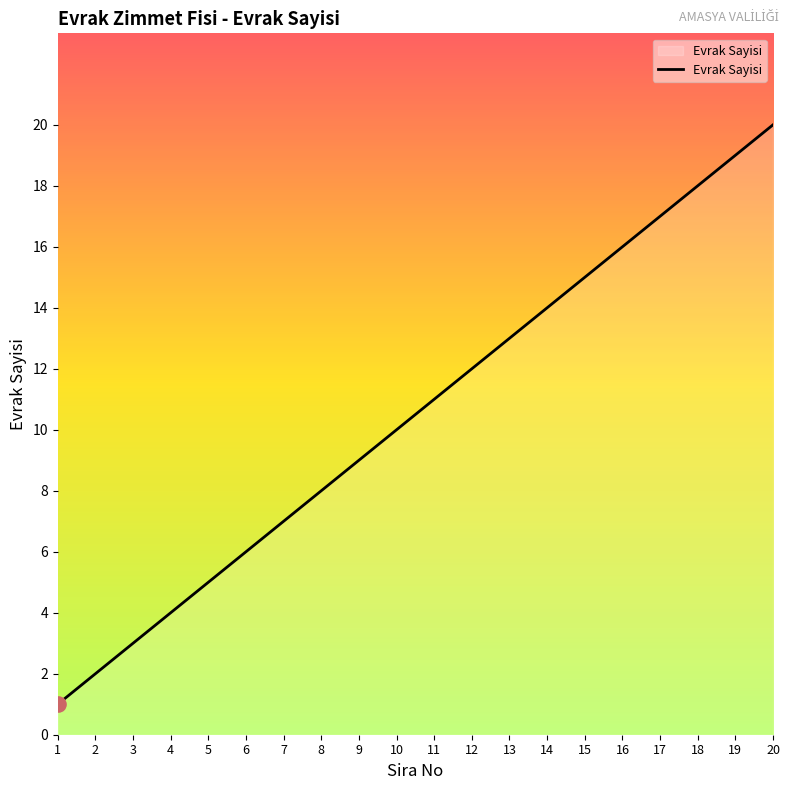

Between 11 and 10, which is larger?

11